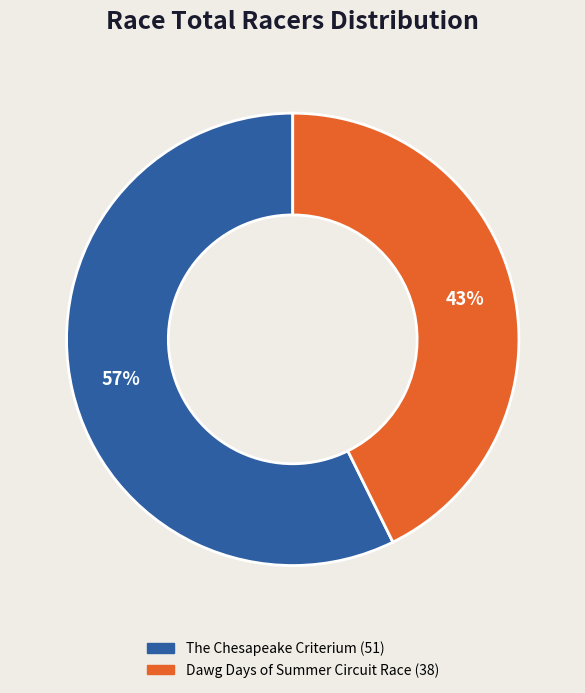

What is the ratio of the value at The Chesapeake Criterium to the value at Dawg Days of Summer Circuit Race?

1.3